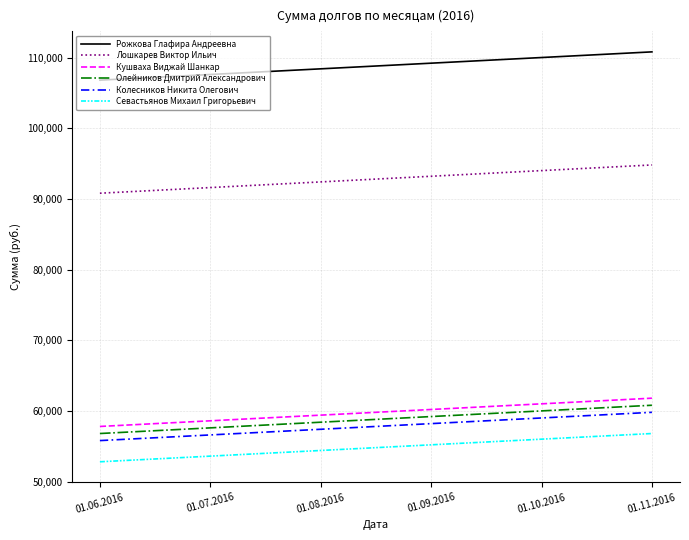

Reading left to right, transcribe all the data shown in this chart.

Рожкова Глафира Андреевна: 106800	107600	108400	109200	110000	110800
Лошкарев Виктор Ильич: 90800	91600	92400	93200	94000	94800
Кушваха Виджай Шанкар: 57800	58600	59400	60200	61000	61800
Олейников Дмитрий Александрович: 56800	57600	58400	59200	60000	60800
Колесников Никита Олегович: 55800	56600	57400	58200	59000	59800
Севастьянов Михаил Григорьевич: 52800	53600	54400	55200	56000	56800